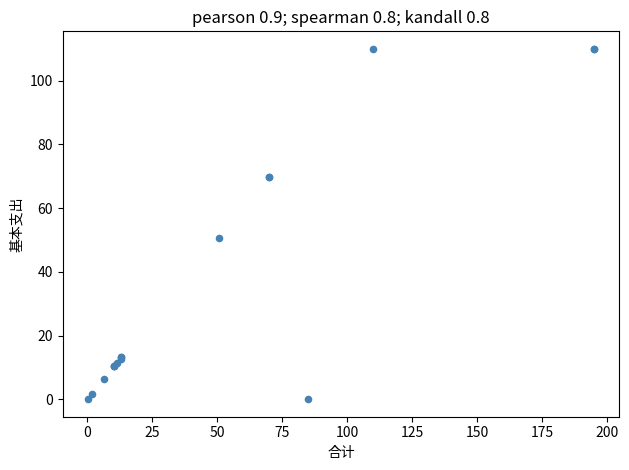

What Y value in the scatter plot is closest to 55?

50.6